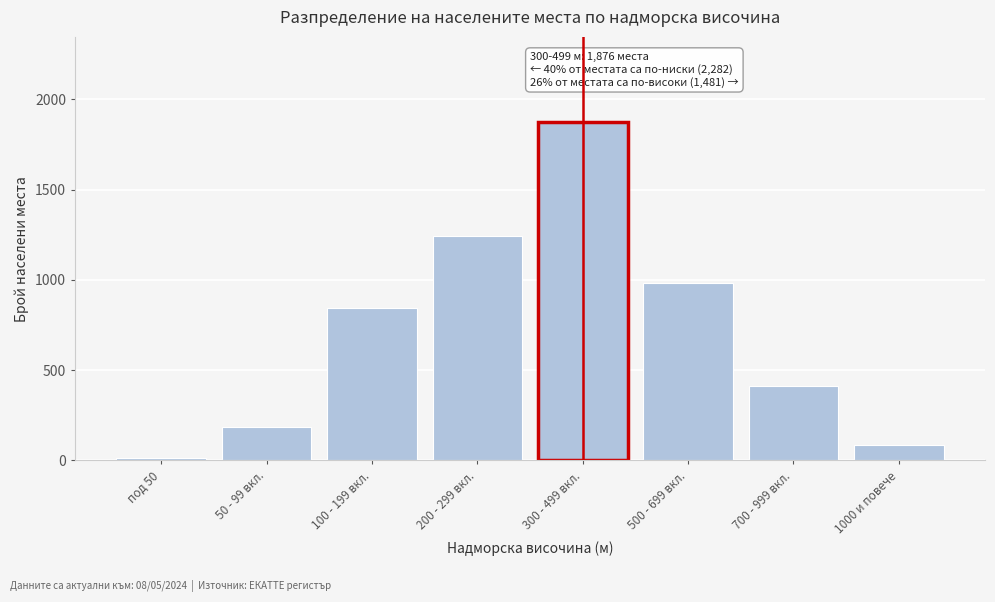

Reading left to right, what are all the values shown in this chart?

под 50=12	50 - 99 вкл.=185	100 - 199 вкл.=842	200 - 299 вкл.=1243	300 - 499 вкл.=1876	500 - 699 вкл.=982	700 - 999 вкл.=412	1000 и повече=87